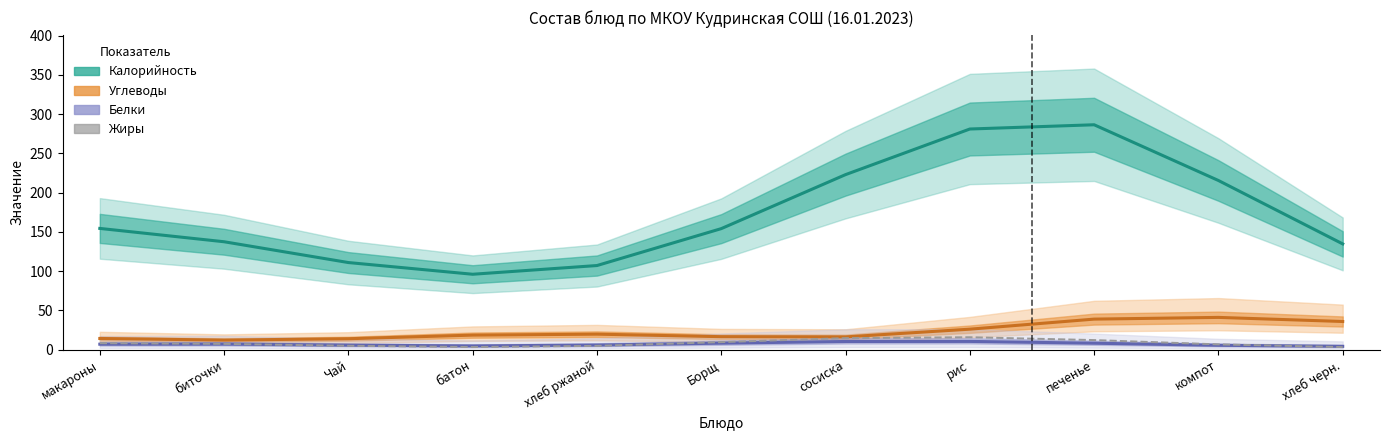

The value of Жиры at макароны is 8.2. True or false?

True